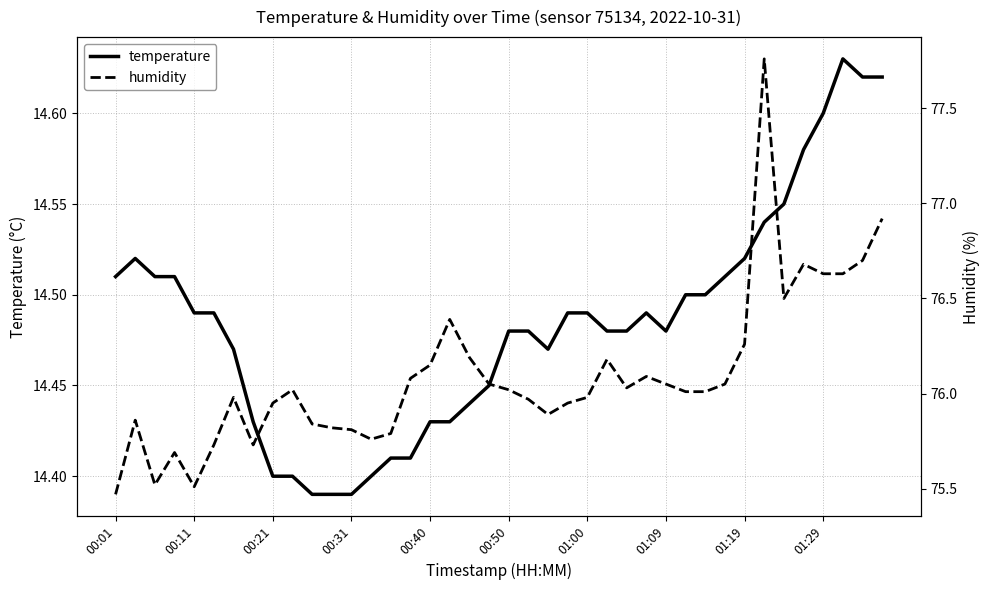

Reading left to right, list all the values displayed in this chart.

temperature: 14.5	14.5	14.5	14.5	14.5	14.5	14.5	14.4	14.4	14.4	14.4	14.4	14.4	14.4	14.4	14.4	14.4	14.4	14.4	14.4	14.5	14.5	14.5	14.5	14.5	14.5	14.5	14.5	14.5	14.5	14.5	14.5	14.5	14.5	14.6	14.6	14.6	14.6	14.6	14.6
humidity: 75.5	75.9	75.5	75.7	75.5	75.7	76.0	75.7	76.0	76.0	75.8	75.8	75.8	75.8	75.8	76.1	76.2	76.4	76.2	76.0	76.0	76.0	75.9	76.0	76.0	76.2	76.0	76.1	76.0	76.0	76.0	76.0	76.3	77.8	76.5	76.7	76.6	76.6	76.7	76.9